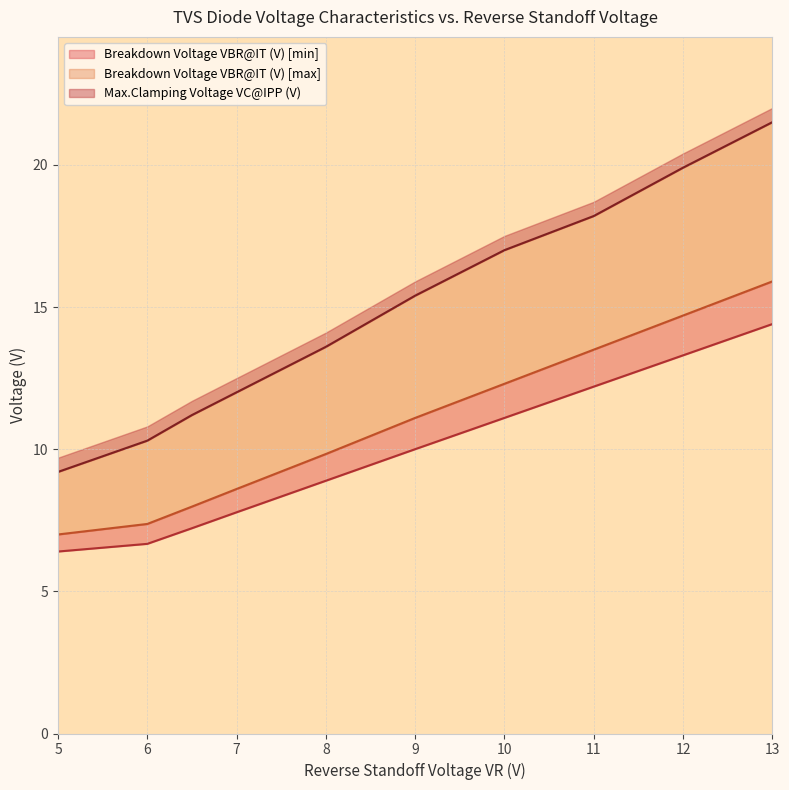

What is the difference between the Breakdown Voltage VBR@IT (V) [min] values at 8 and 7?

1.1